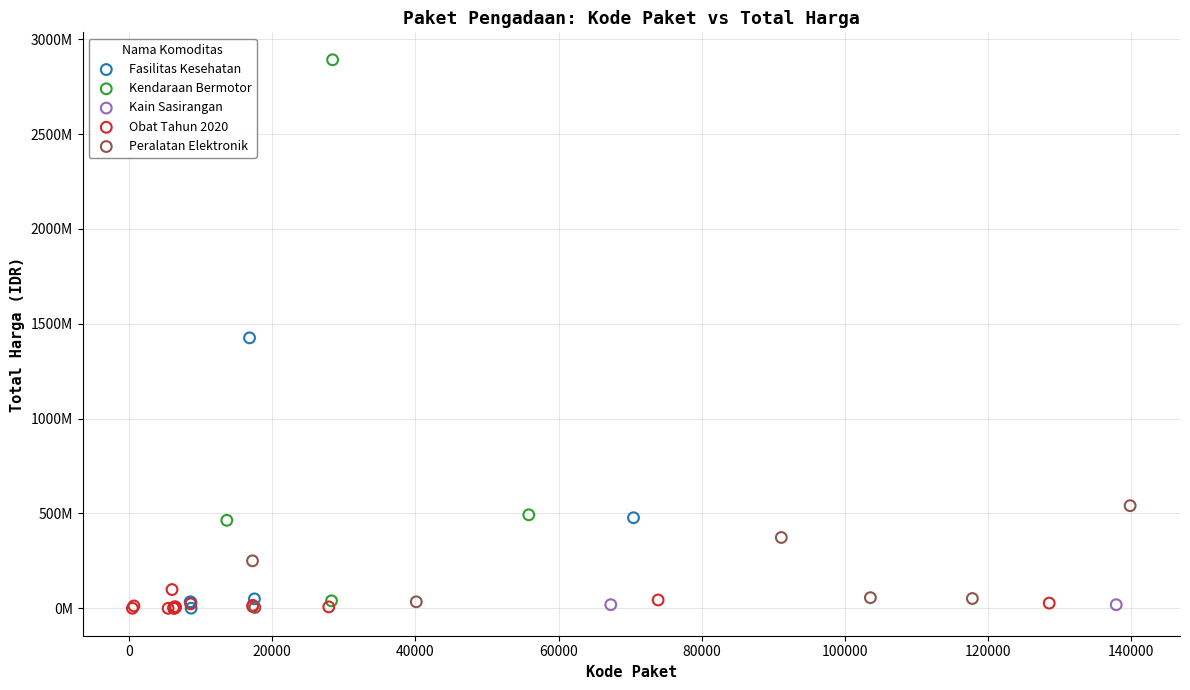

What are all the series names shown in the legend?

Fasilitas Kesehatan, Kendaraan Bermotor, Kain Sasirangan, Obat Tahun 2020, Peralatan Elektronik